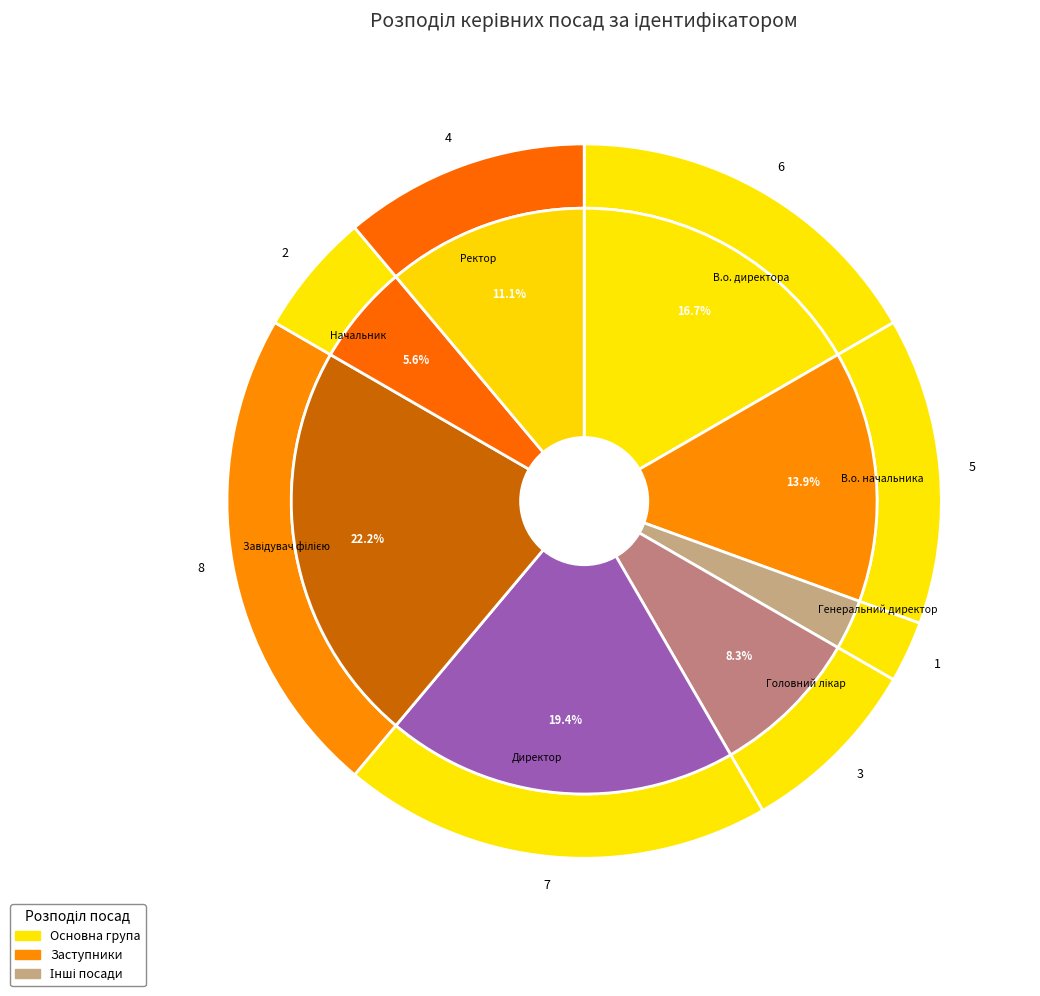

True or false: В.о. директора accounts for 17% of the total.

True